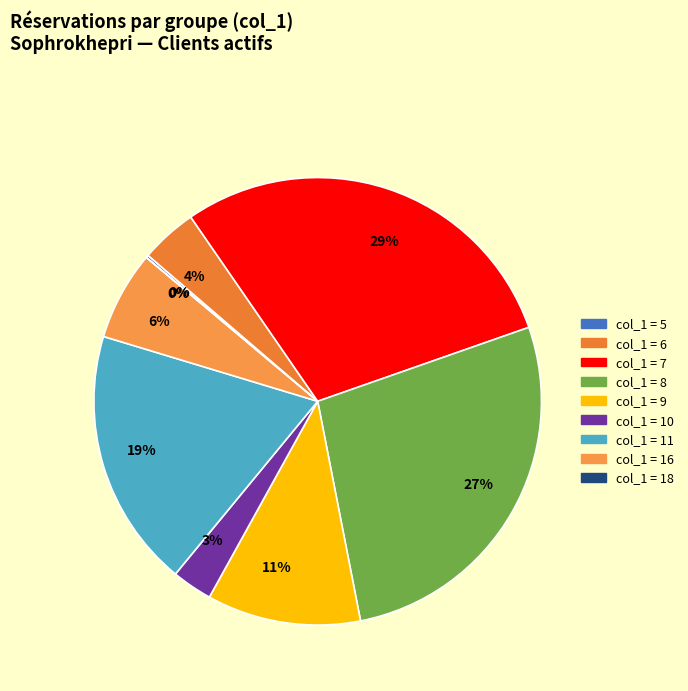

Which has a higher value, col_1=7 or col_1=6?

col_1=7